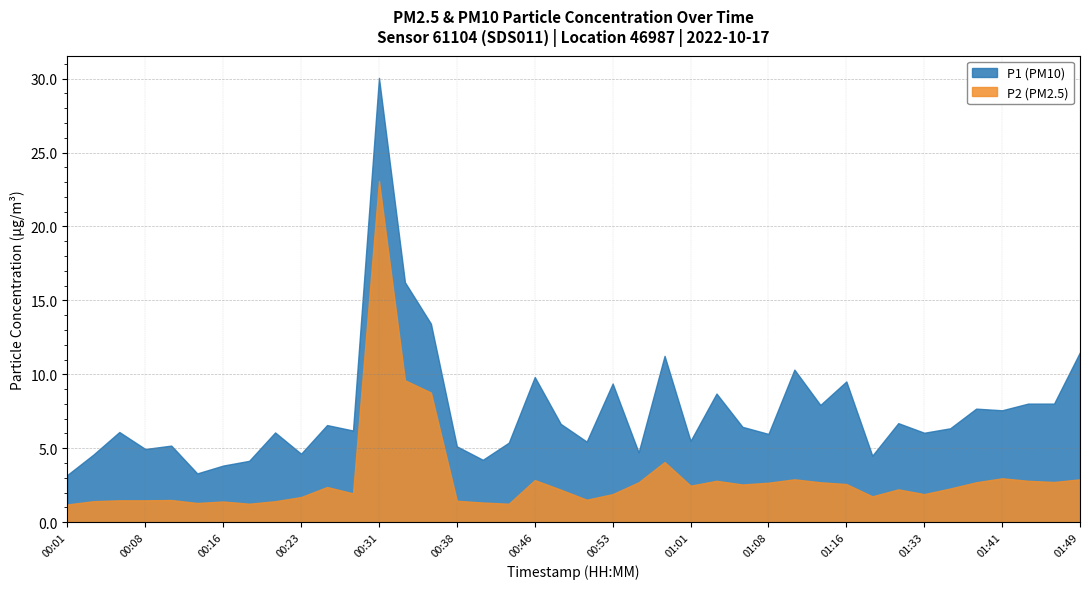

What value does the P1 series have at 00:28?

6.2